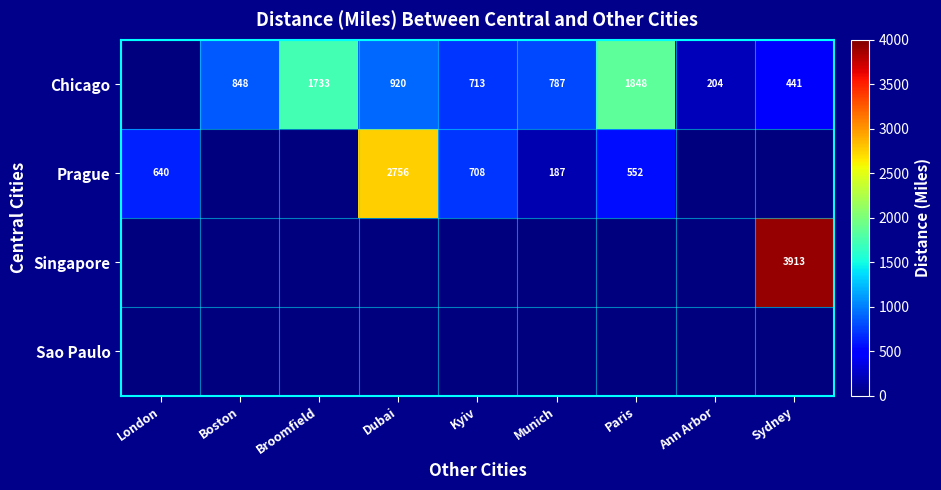

Is it true that Chicago equals 787 at Munich?

True